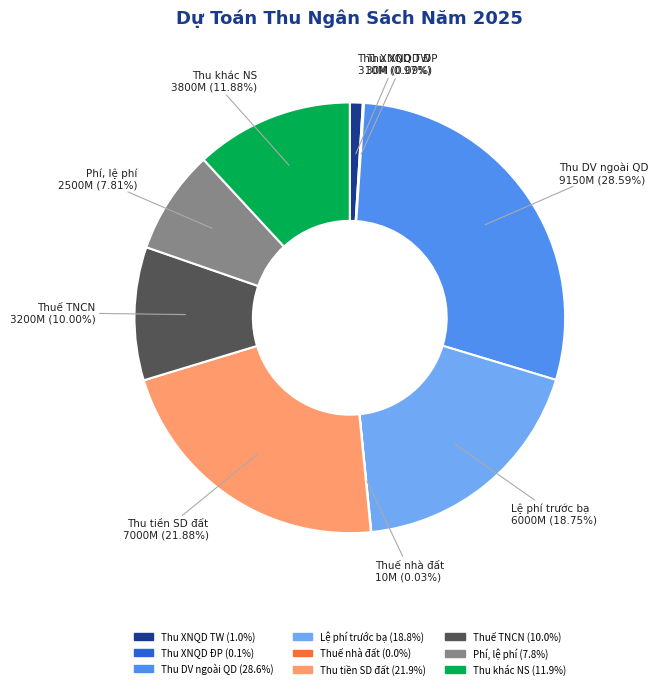

Is there a majority slice in this chart?

No